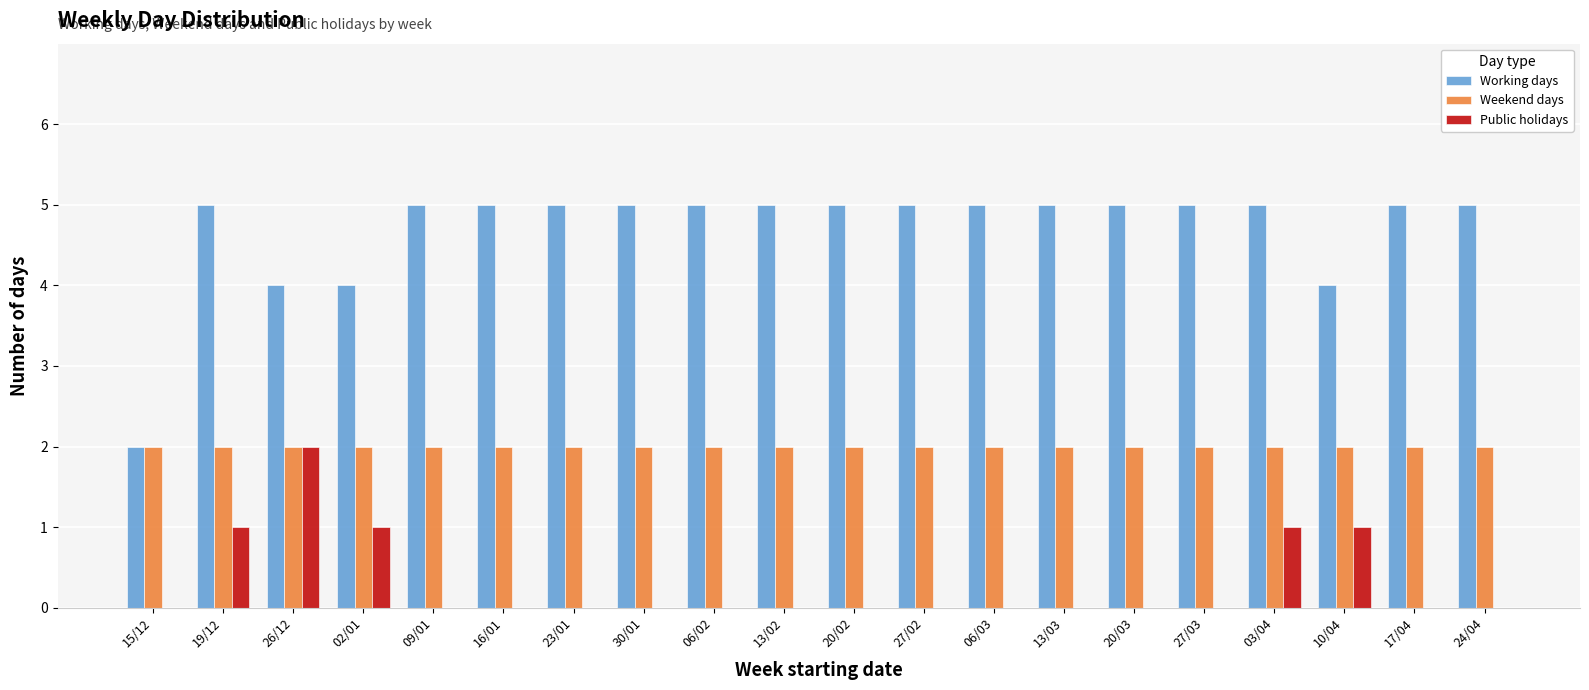

How many Working days values are between 5 and 6?

16